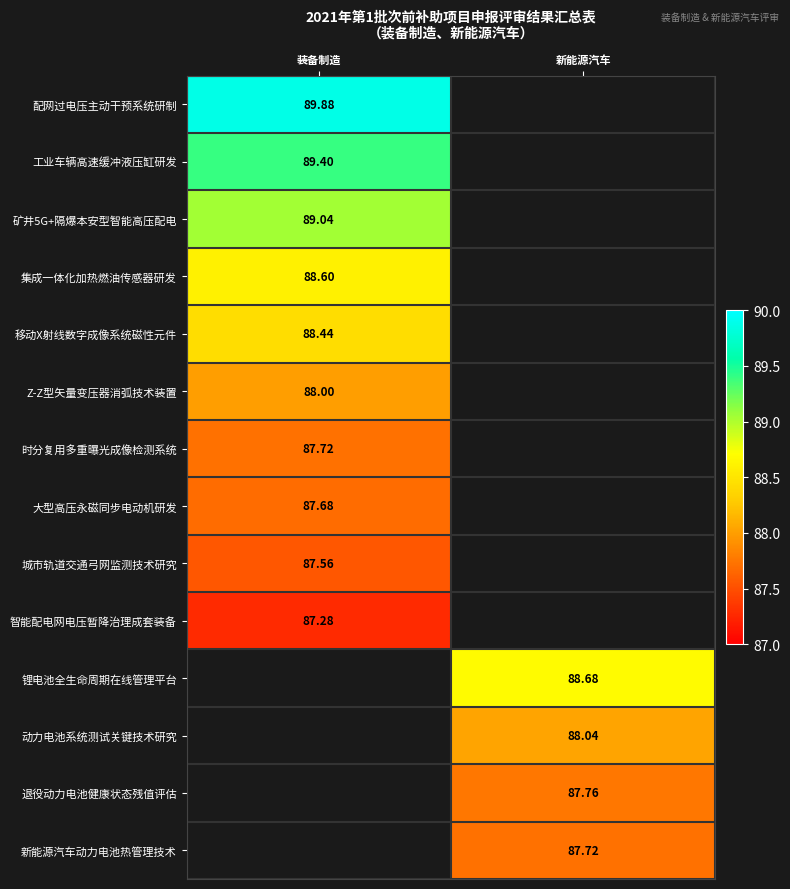

At which category does the chart reach its minimum across all series?

装备制造